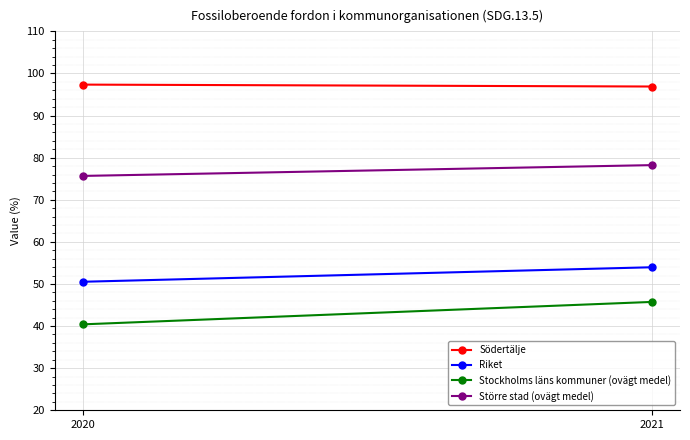

The Stockholms läns kommuner (ovägt medel) series shows 45.7 at 2021. True or false?

True